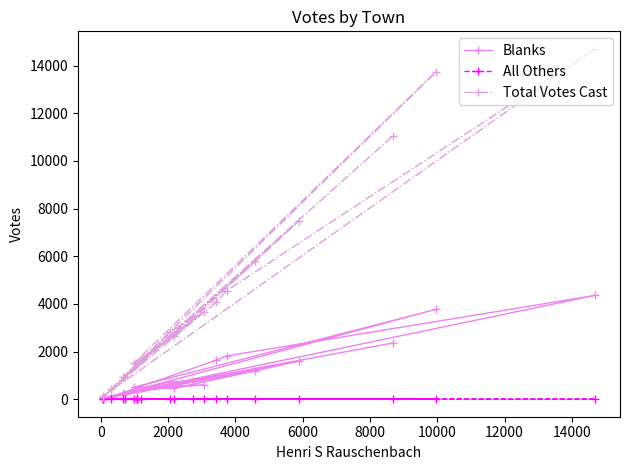

What are all the series names shown in the legend?

Blanks, All Others, Total Votes Cast